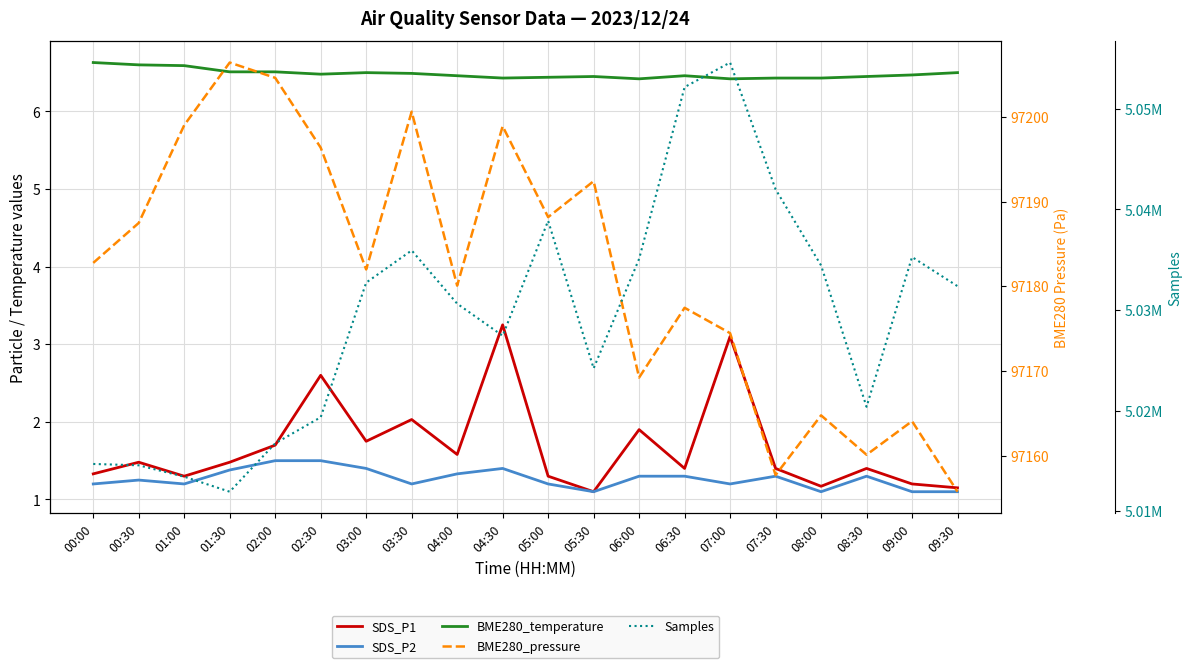

Between 00:00 and 08:30, which series saw the biggest shift?

Samples